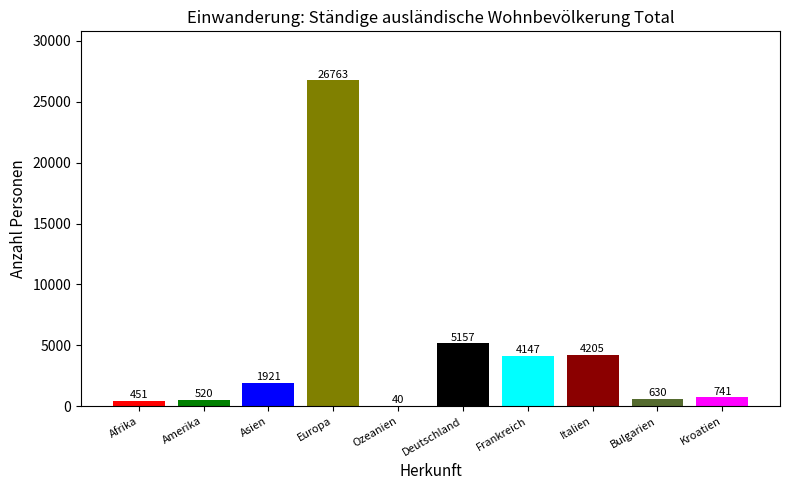

Reading left to right, what are all the values shown in this chart?

451	520	1921	26763	40	5157	4147	4205	630	741